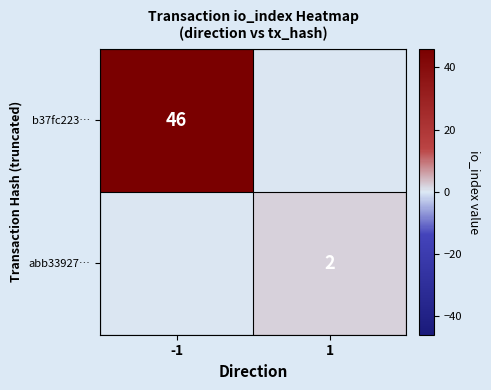

The value of abb33927… at 1 is 2. True or false?

True